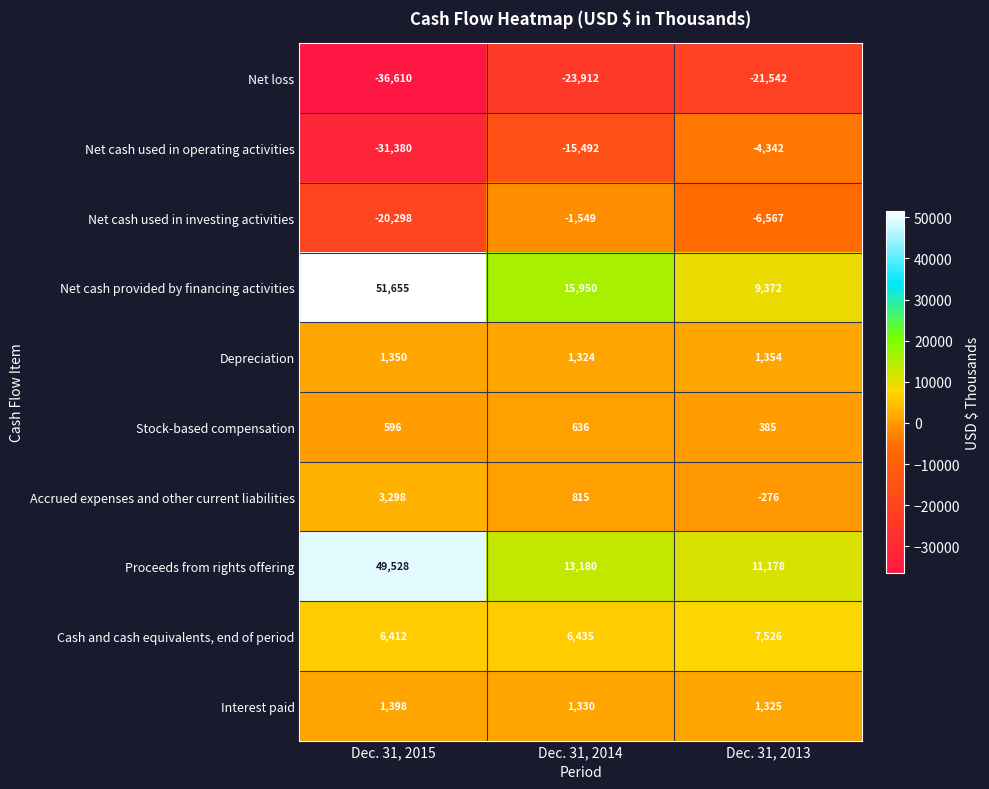

What is the total value across all series at Dec. 31, 2015?

25949